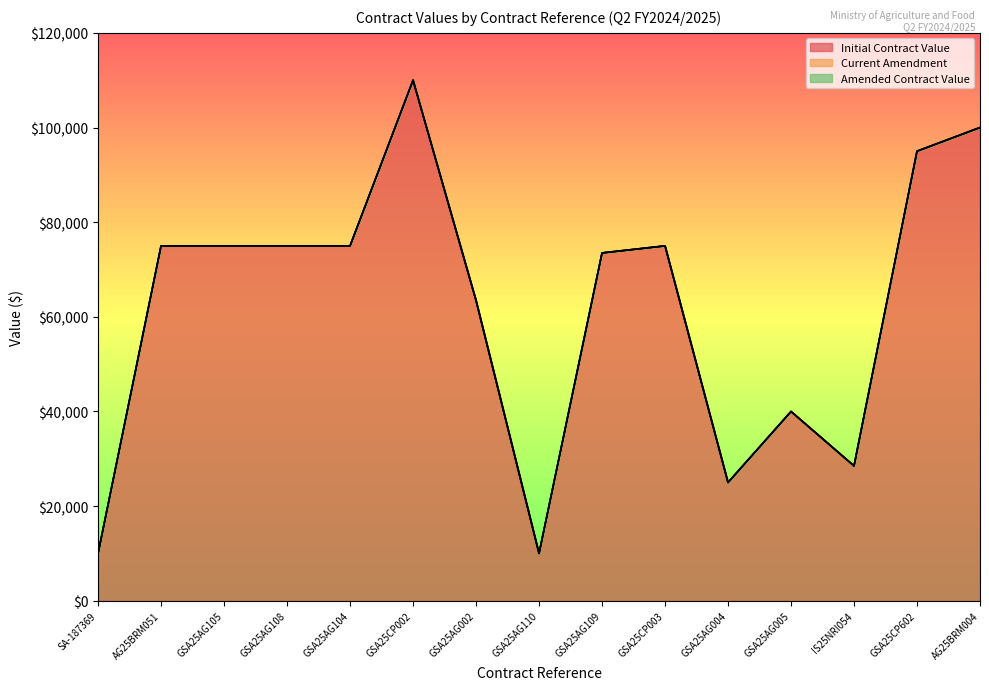

How many lines are shown in the chart?

3